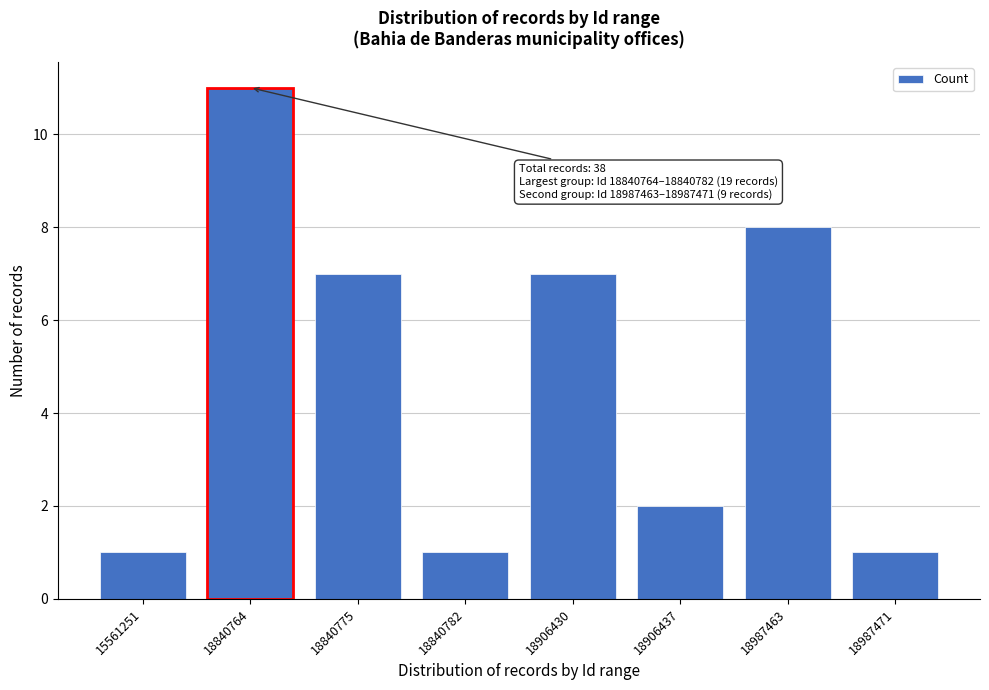

Reading left to right, extract all data points from this chart.

15561251=1	18840764=11	18840775=7	18840782=1	18906430=7	18906437=2	18987463=8	18987471=1